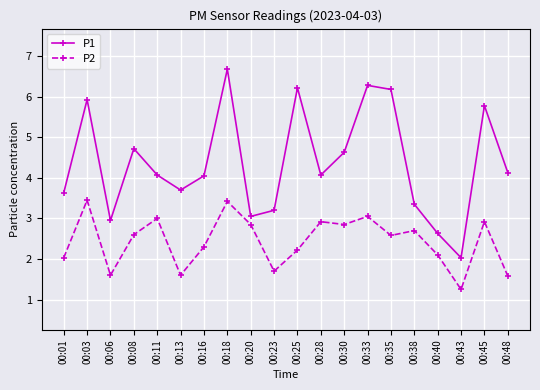

Is this an area chart (filled region under the line)?

No